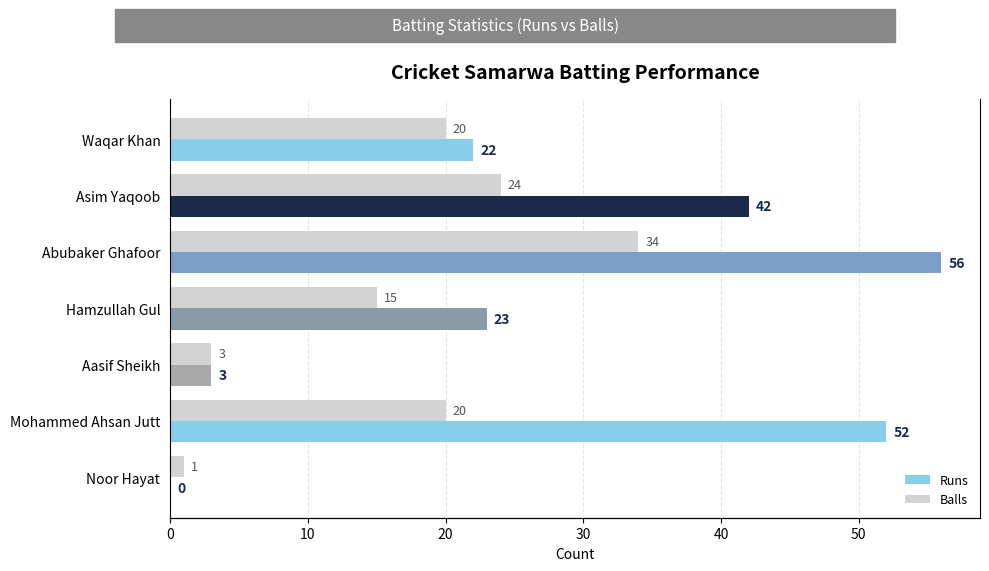

What is the highest value of the Balls series?

34